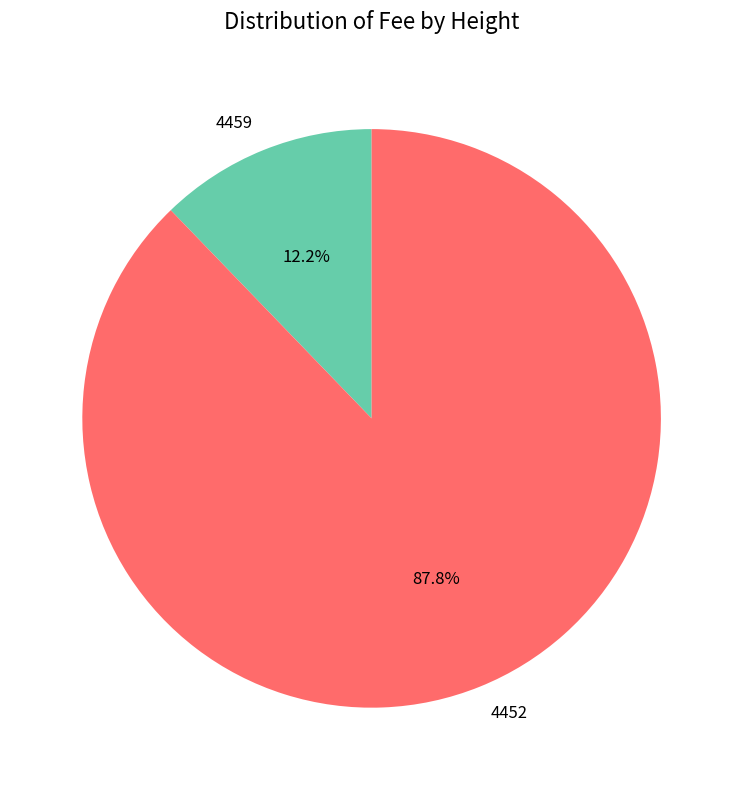

Is the sum of 4459 and 4452 greater than half?

Yes